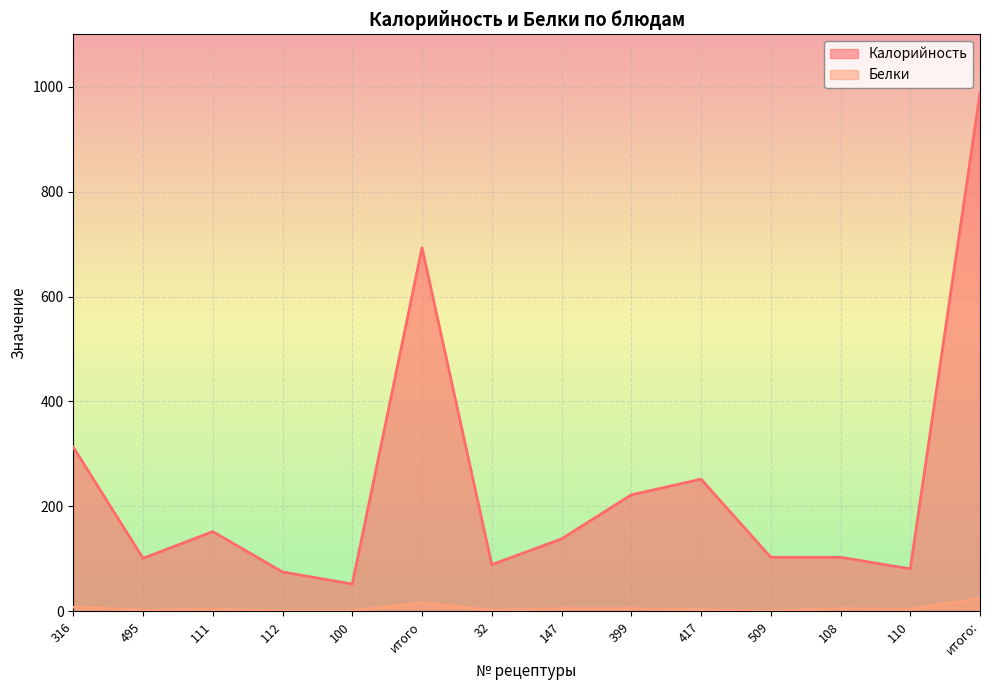

How many lines are shown in the chart?

2